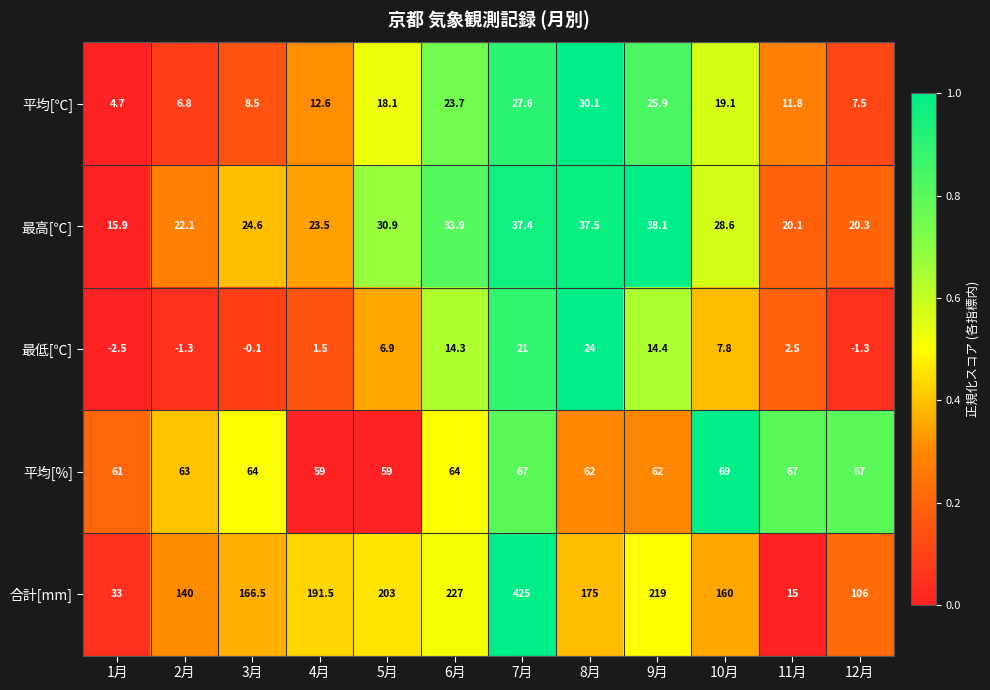

What is the sum of the 最低[℃] values at 11月 and 6月?

16.8